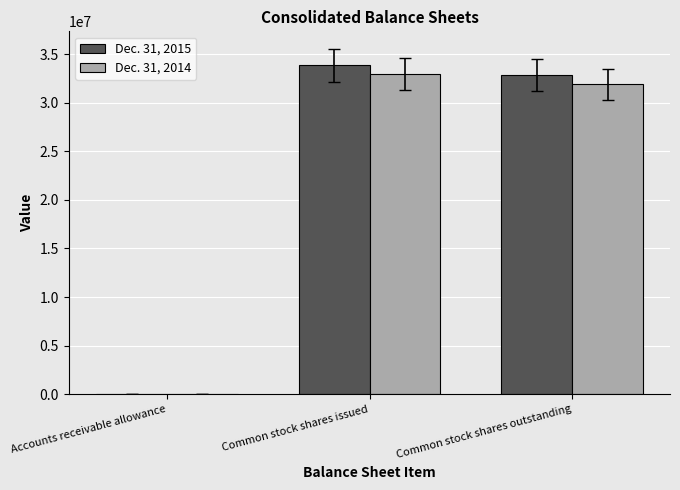

What is the total value across all series at Common stock shares issued?

66830991